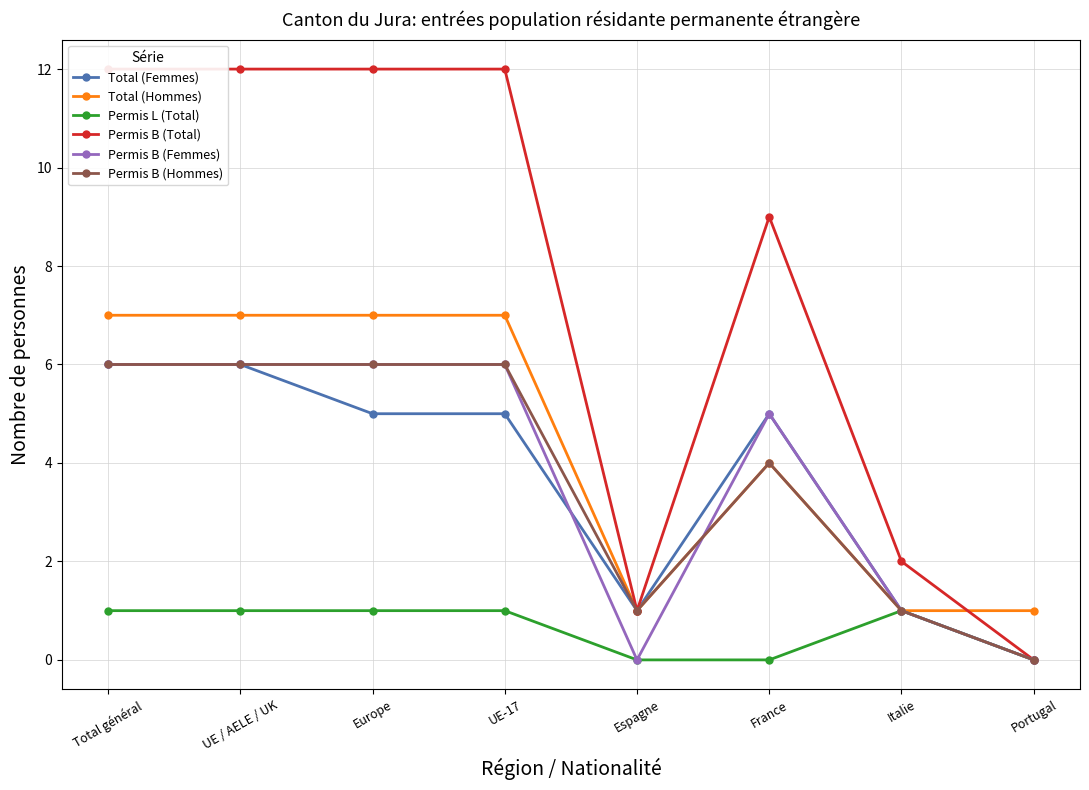

Which category has the highest value across all series?

Total général